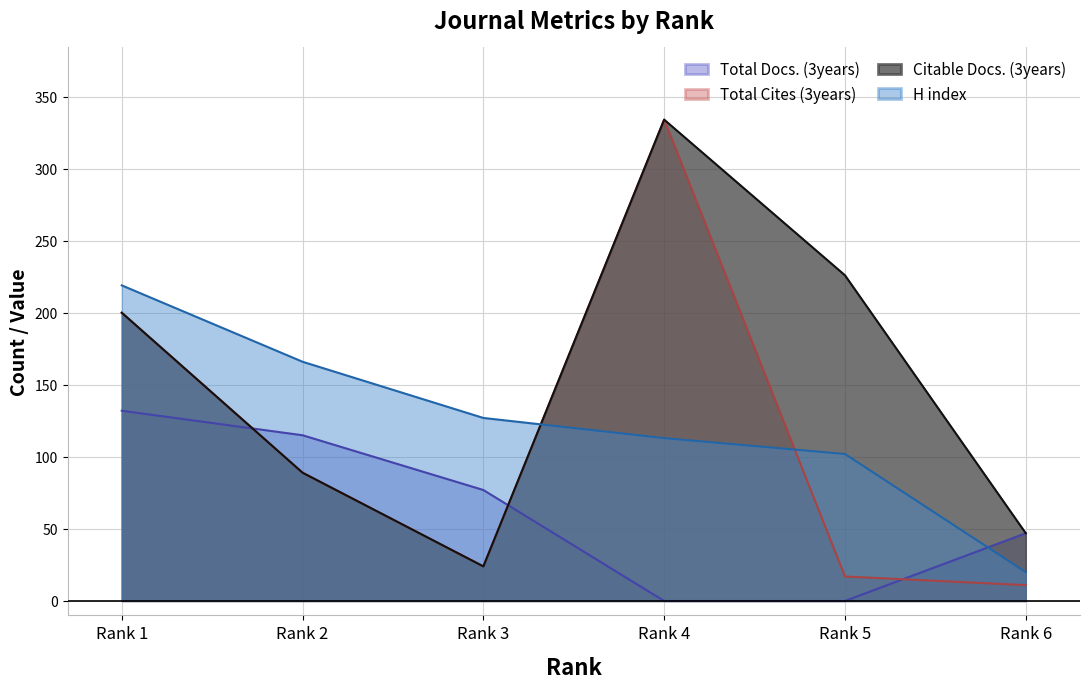

What are all the series names shown in the legend?

Total Docs. (3years), Total Cites (3years), Citable Docs. (3years), H index